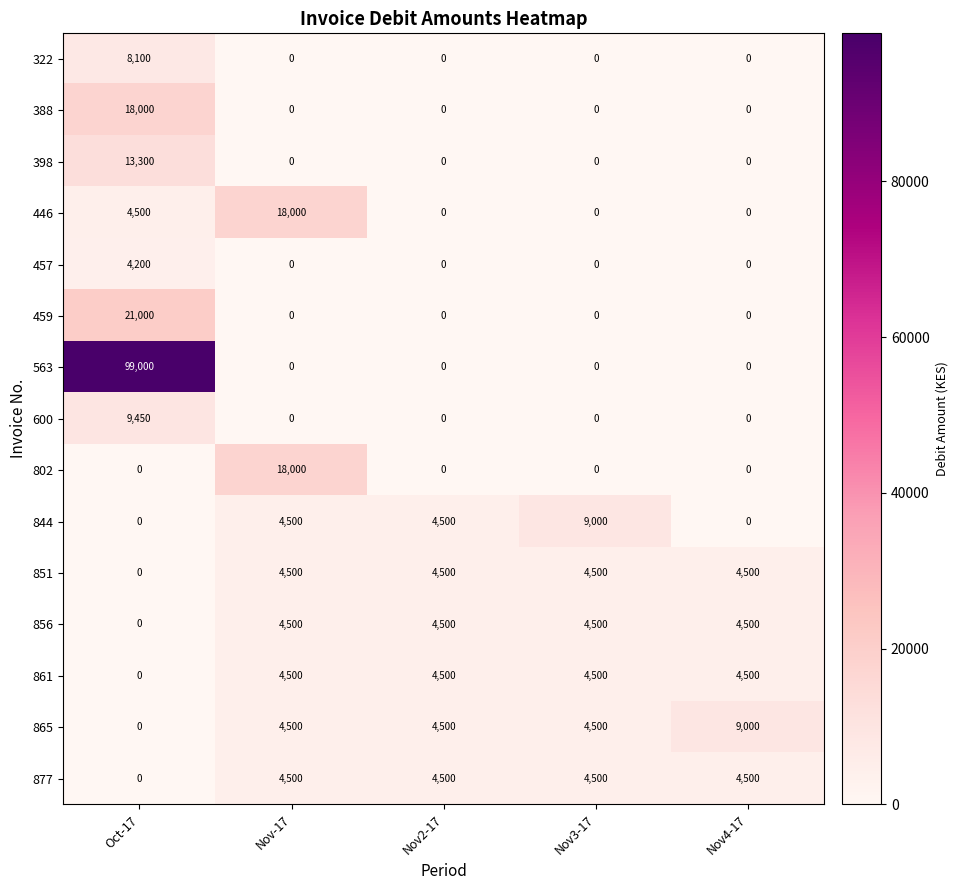

What is the sum of the 865 values at Nov3-17 and Nov2-17?

9000